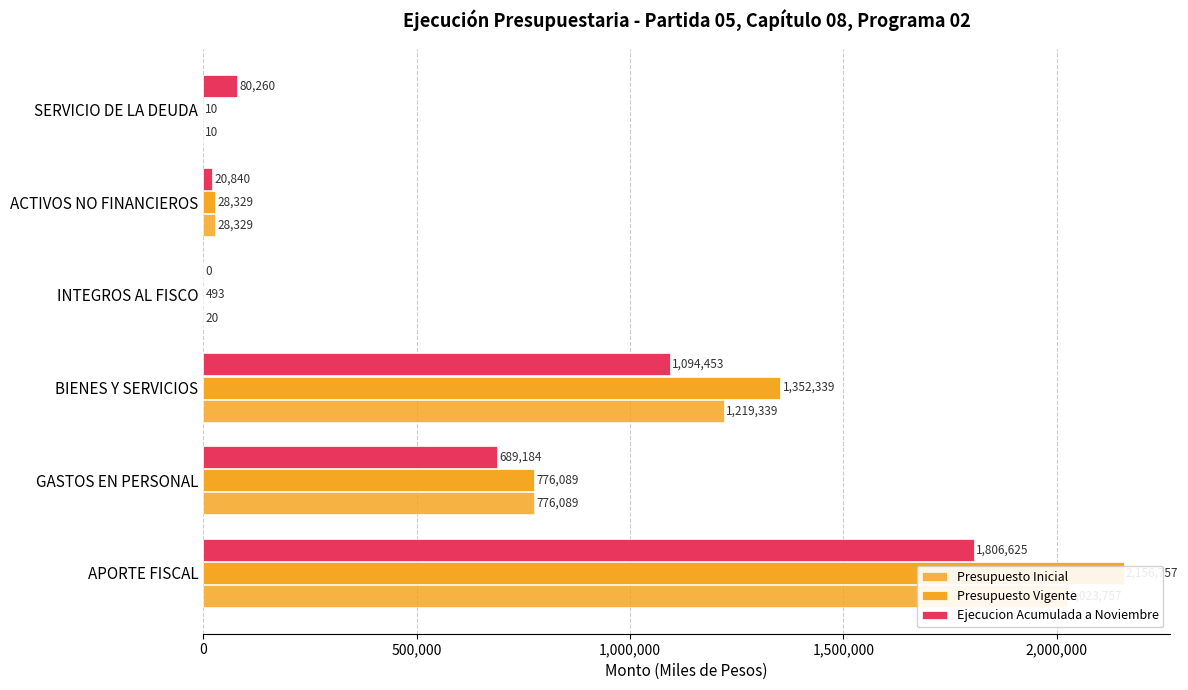

Which series changed the most between BIENES Y SERVICIOS and ACTIVOS NO FINANCIEROS?

Presupuesto Vigente